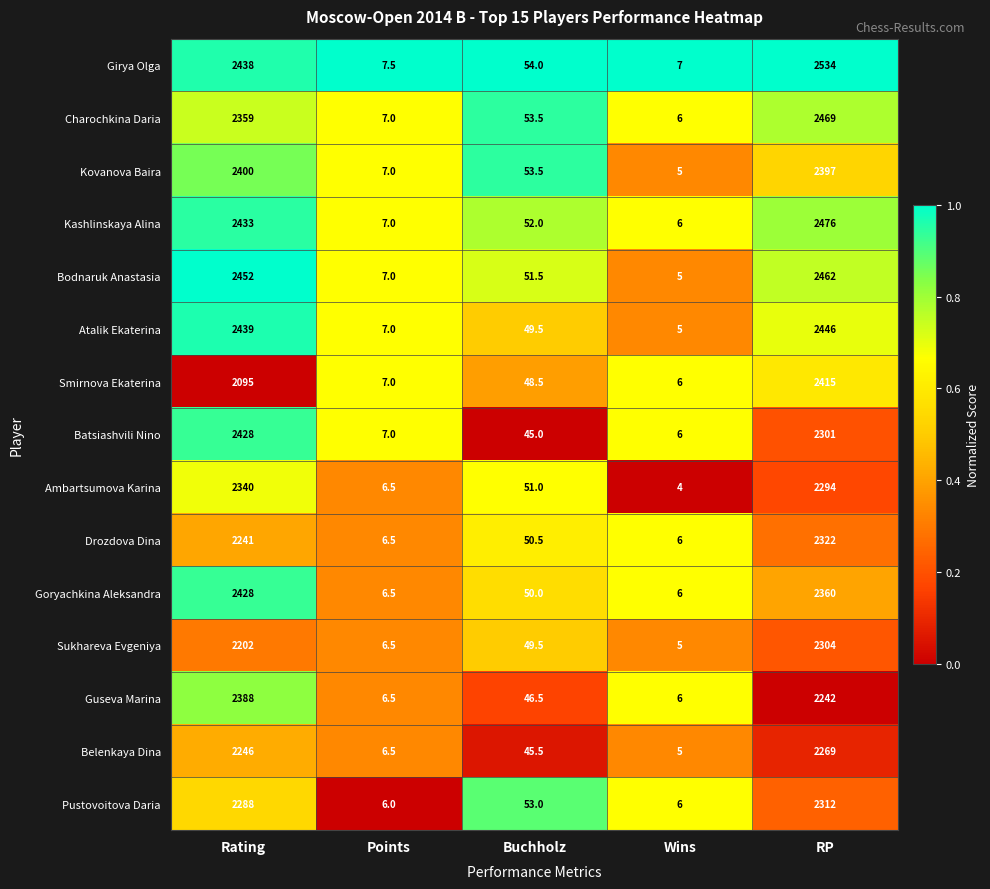

How many categories are shown in the chart?

5